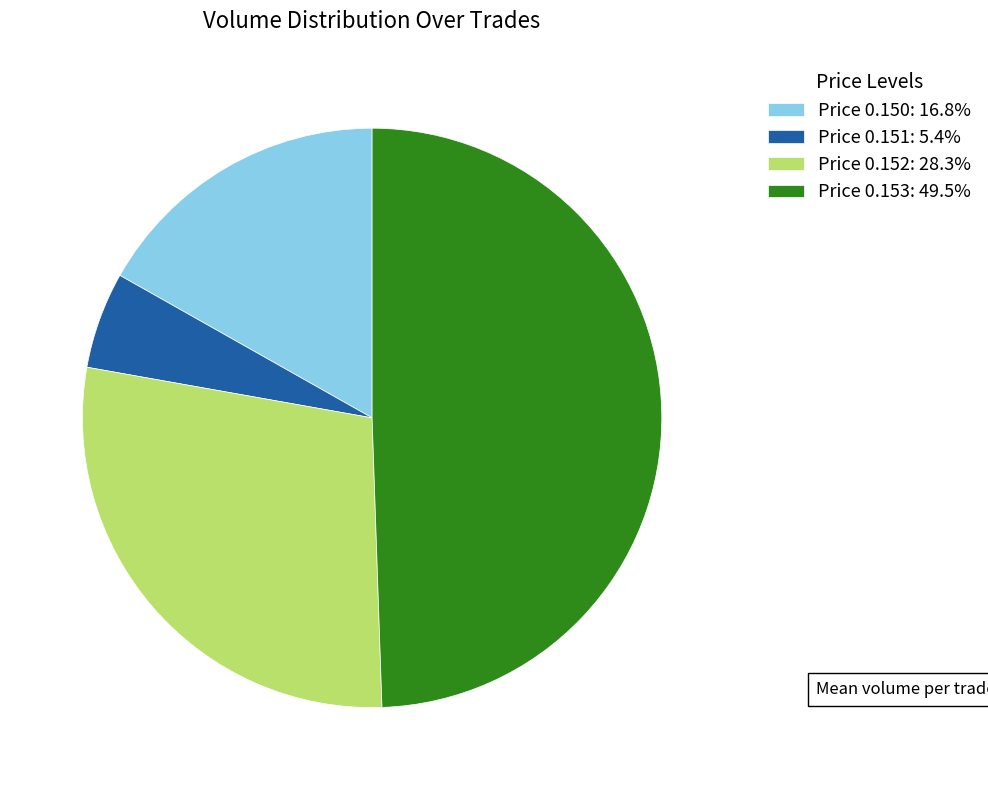

Count the number of slices in the pie.

4